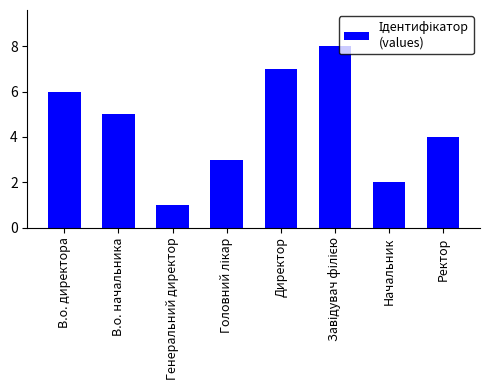

True or false: the data shows 2 at Начальник.

True